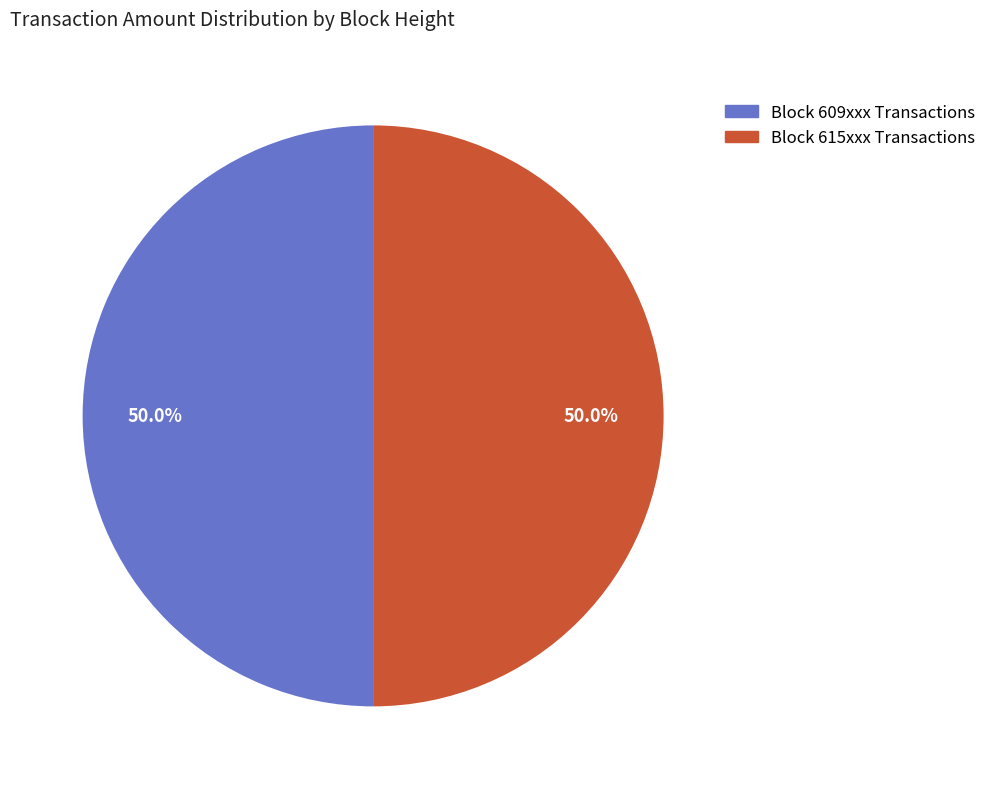

To the nearest percent, what is the difference between the largest and smallest slice percentages?

0%